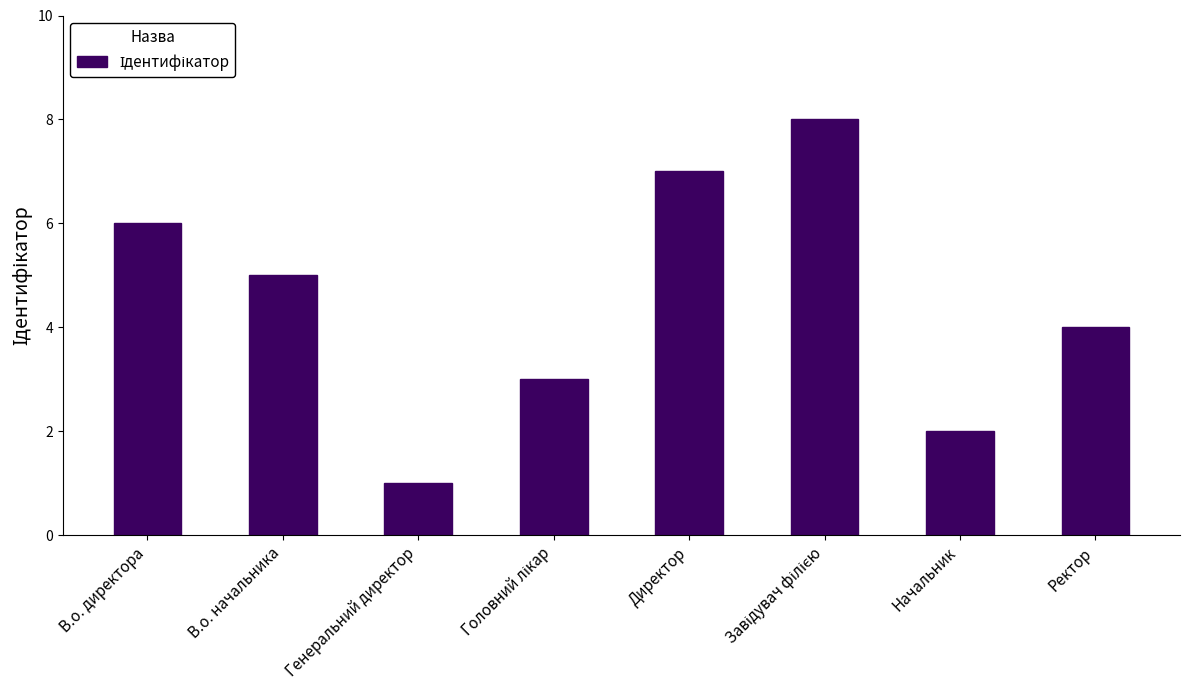

Does the chart contain stacked bars?

No